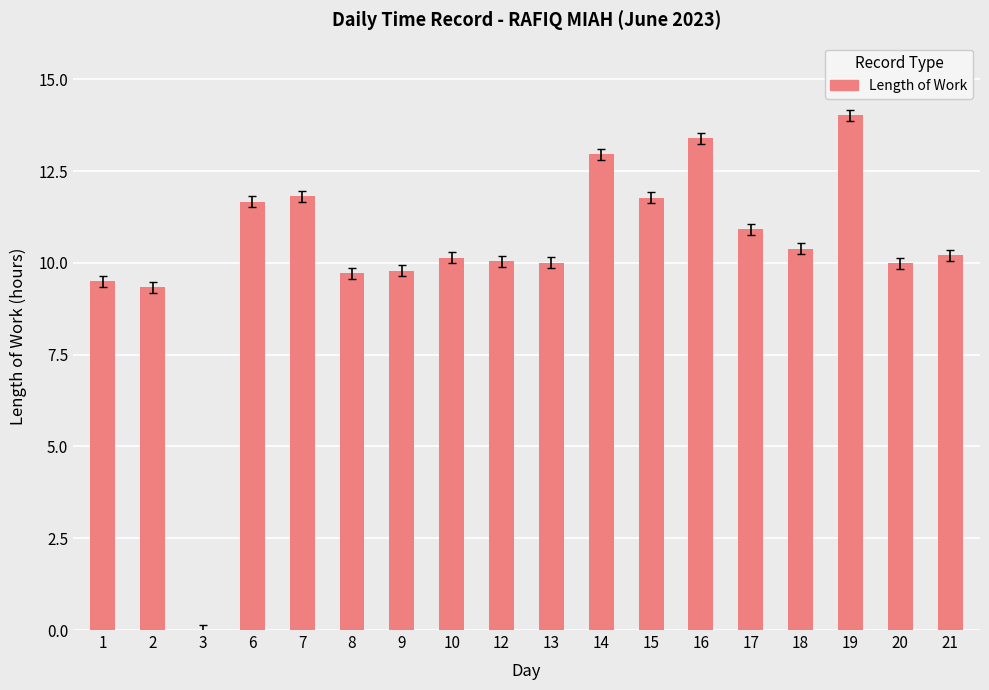

What is the approximate value at 17?

10.9